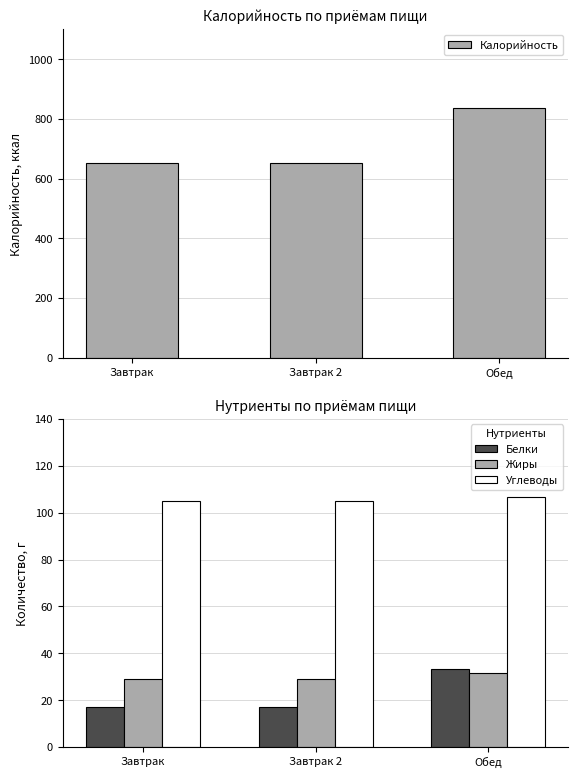

How many bars are there in each group?

4